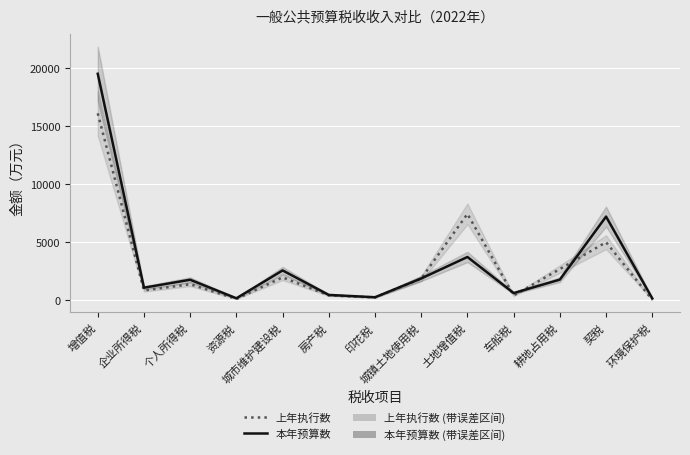

Reading left to right, what are all the values shown in this chart?

上年执行数: 16112	828	1362	94	1954	400	220	1853	7434	392	2670	4991	18
本年预算数: 19528	1064	1750	150	2554	440	240	1860	3714	600	1760	7200	140